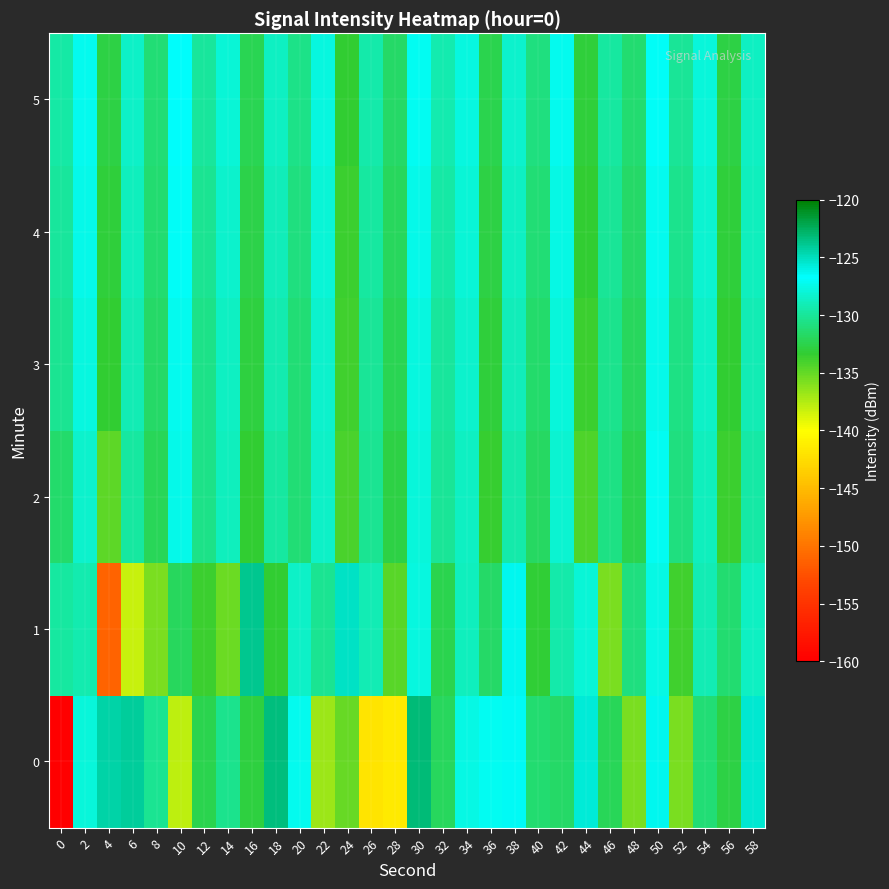

Which series has the largest total across all categories?

5